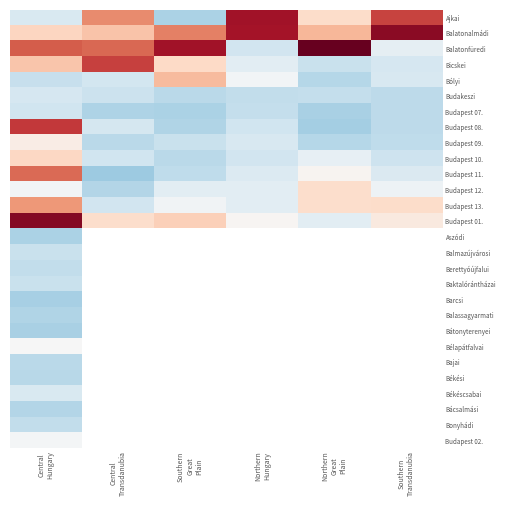

At which category is the sum across all series the highest?

Central
Hungary